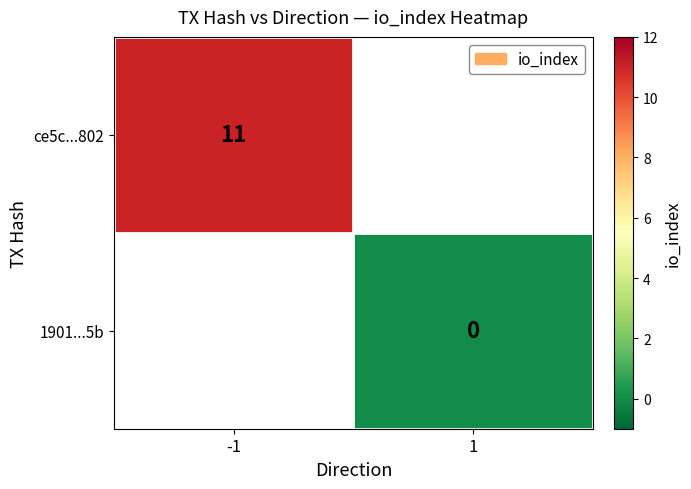

Is it true that ce5c...802 equals 11 at -1?

True